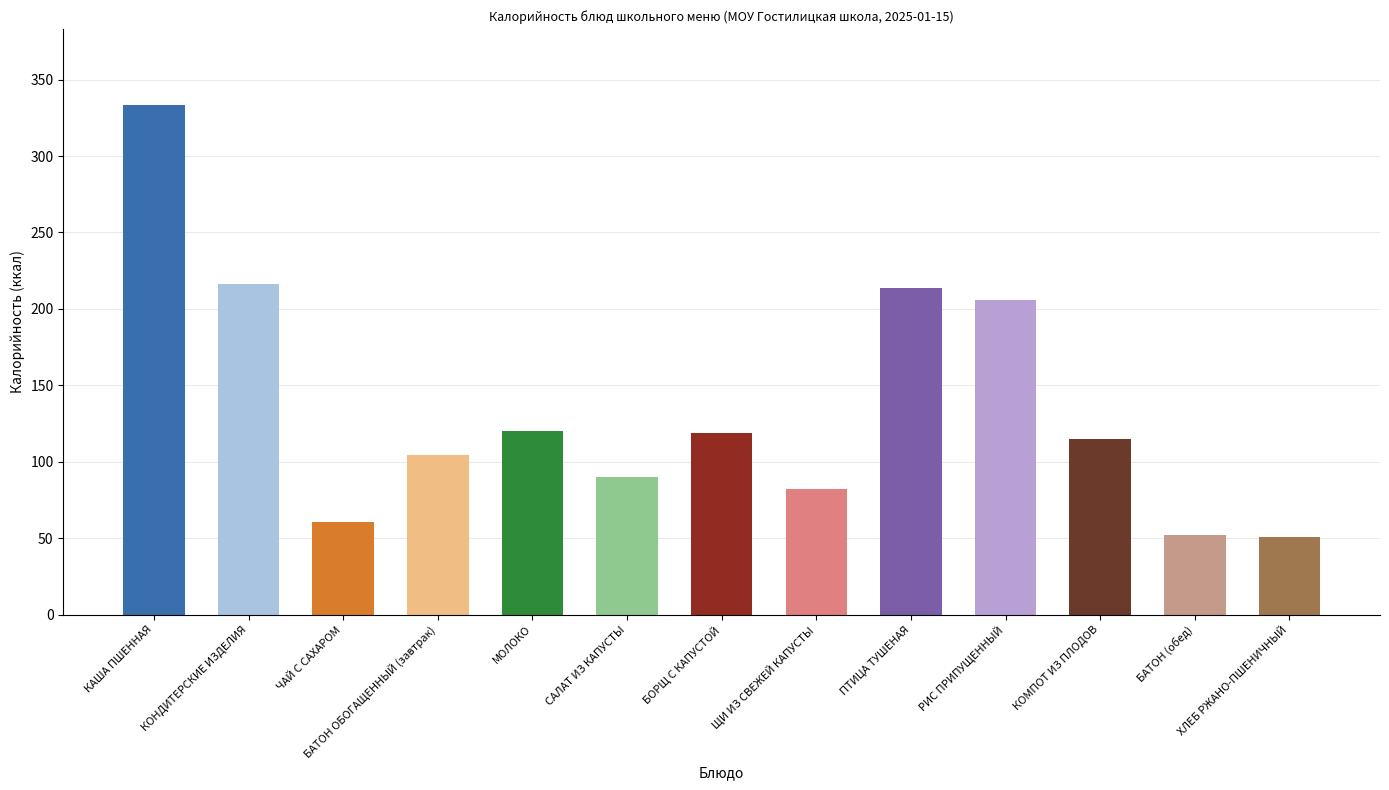

Is it true that Белки equals 0.3 at КОМПОТ ИЗ ПЛОДОВ?

False